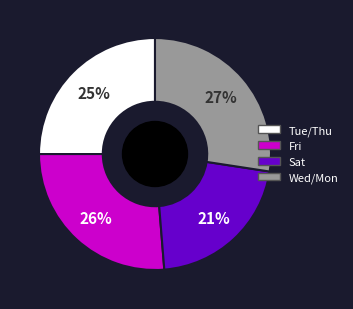

Is there a majority slice in this chart?

No